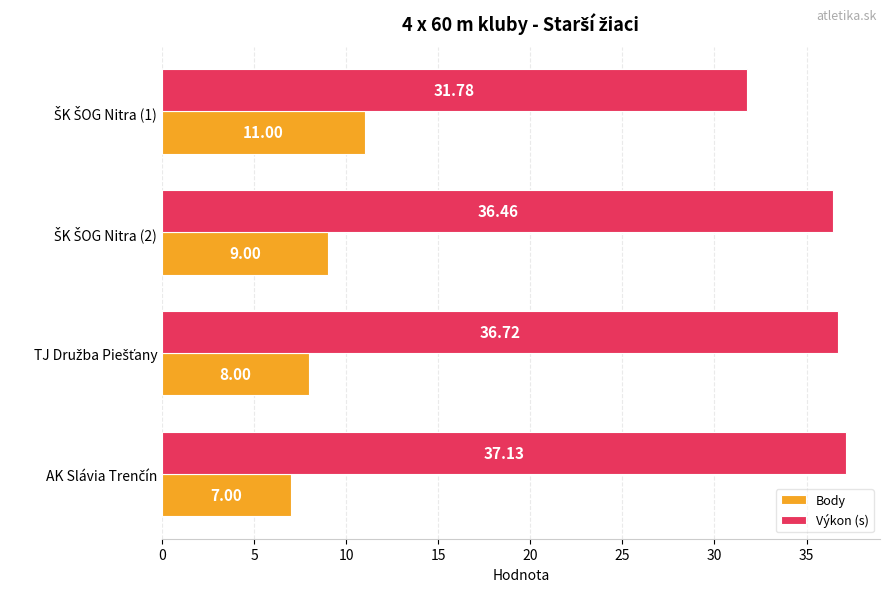

What are all the series names shown in the legend?

Body, Výkon (s)